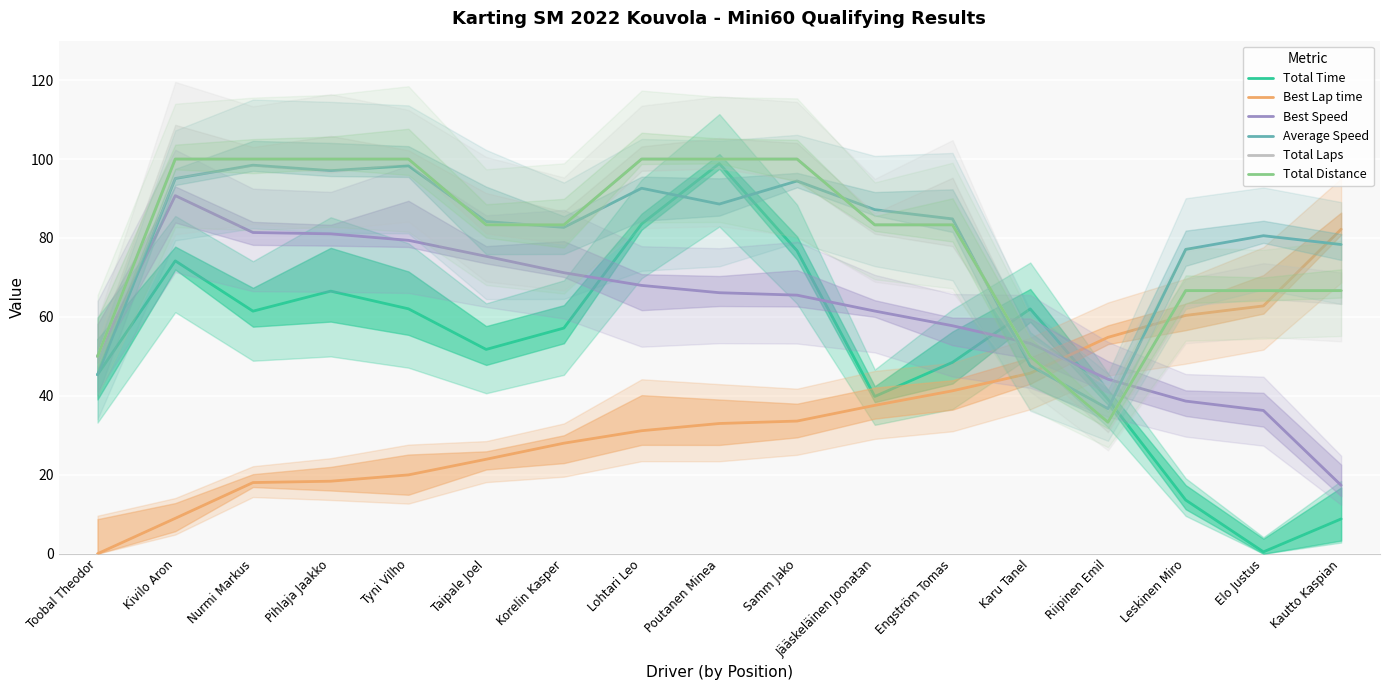

The Total Distance series shows 151.7 at Samm Jako. True or false?

False